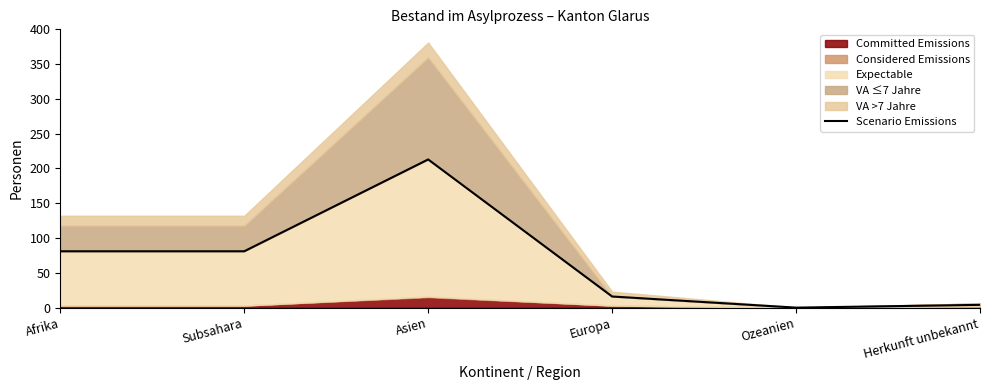

What is the sum of all values?

395